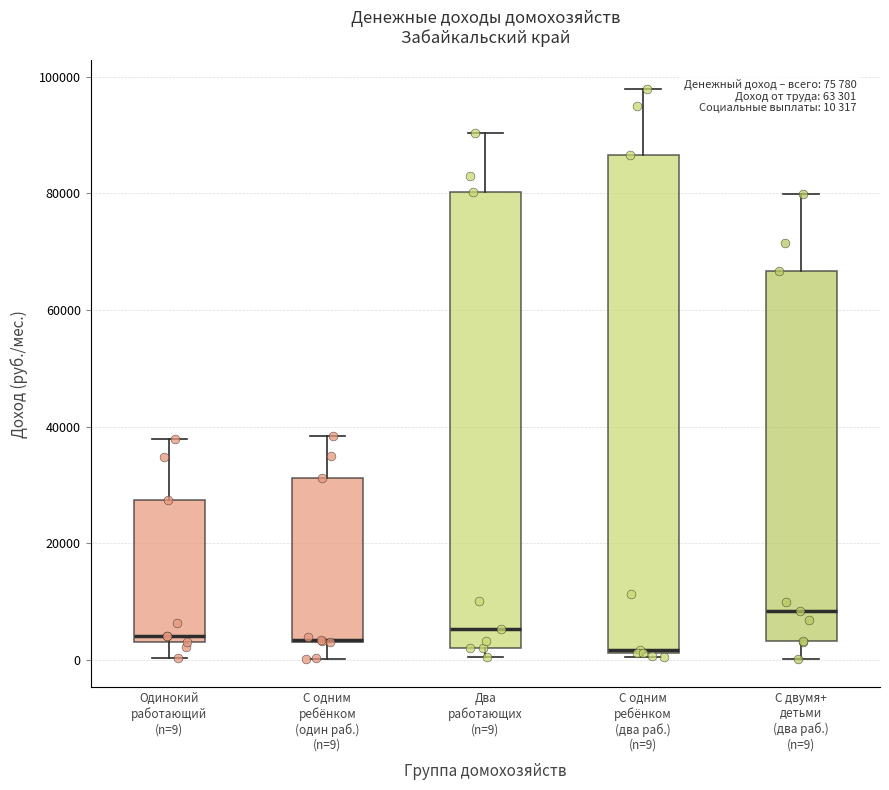

Which box is the tallest, from its lower edge to its upper edge?

С одним ребёнком (два раб.) (n=9)